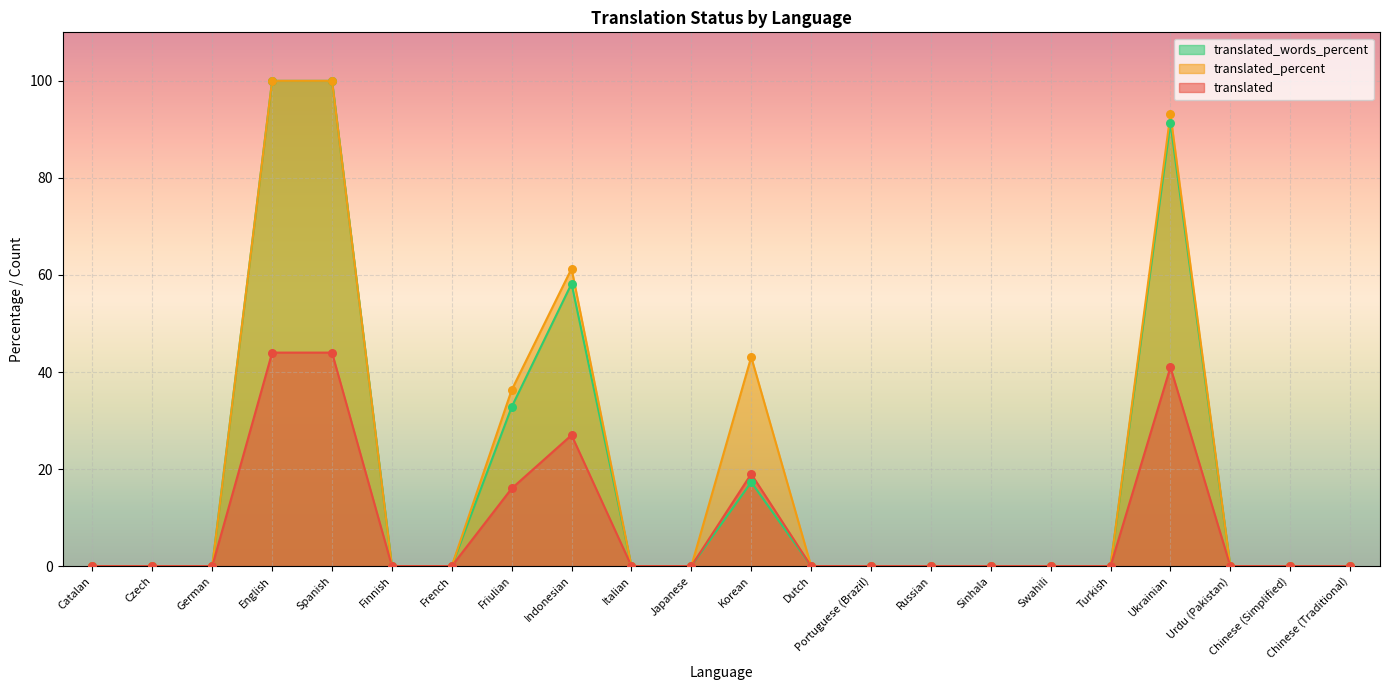

Which series has the largest total across all categories?

translated_percent